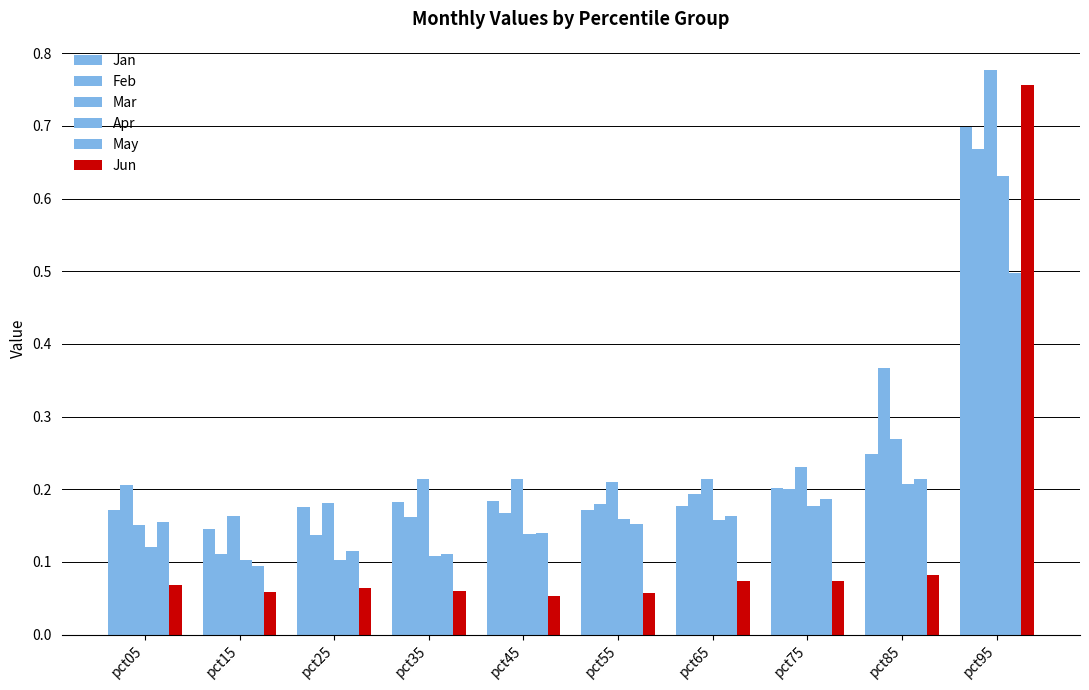

What is the sum of the Apr values at pct95 and pct05?

0.8